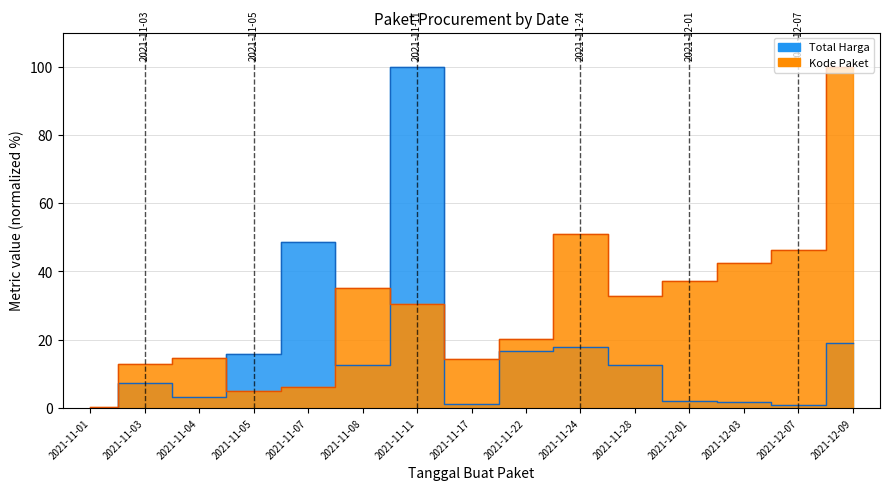

In Kode Paket, how many points are higher than both neighbors (excluding endpoints)?

3